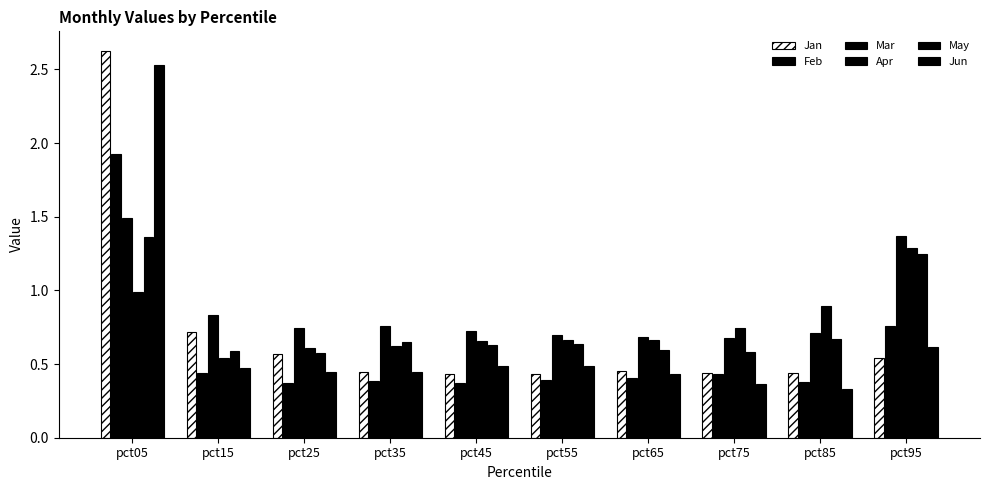

At which category is the sum across all series the highest?

pct05